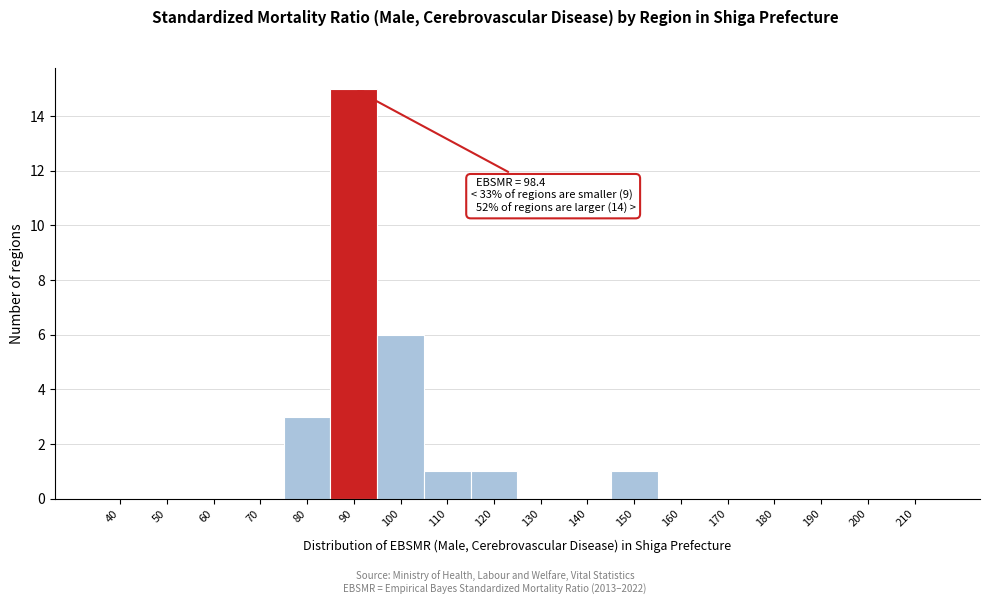

Reading left to right, list all the values displayed in this chart.

40=0	50=0	60=0	70=0	80=3	90=15	100=6	110=1	120=1	130=0	140=0	150=1	160=0	170=0	180=0	190=0	200=0	210=0